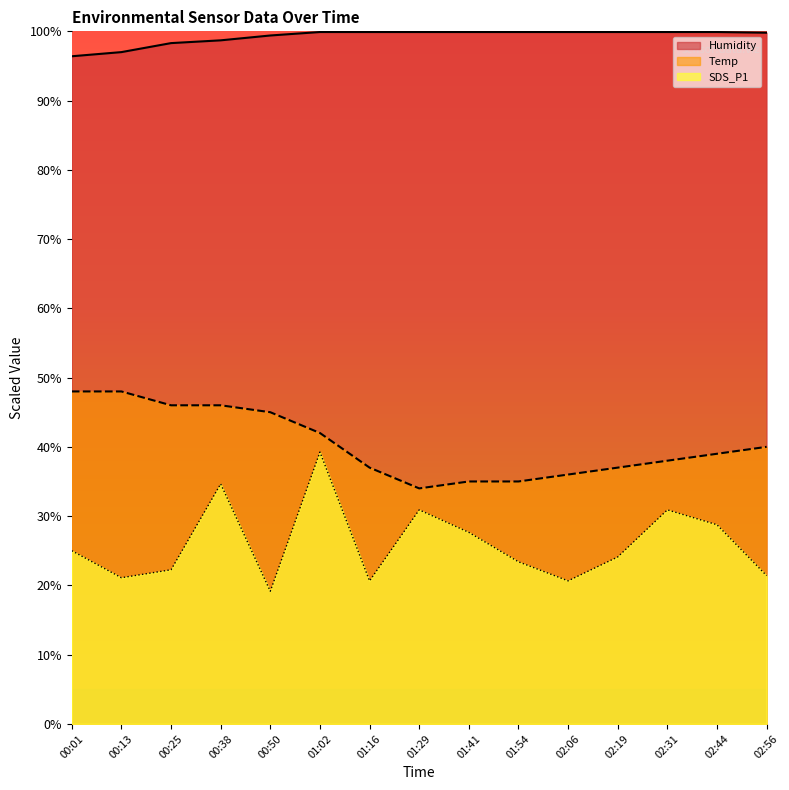

Reading left to right, extract all data points from this chart.

Temp: 00:01=48.0	00:13=48.0	00:25=46.0	00:38=46.0	00:50=45.0	01:02=42.0	01:16=37.0	01:29=34.0	01:41=35.0	01:54=35.0	02:06=36.0	02:19=37.0	02:31=38.0	02:44=39.0	02:56=40.0
Humidity: 00:01=96.4	00:13=97.0	00:25=98.3	00:38=98.7	00:50=99.4	01:02=99.9	01:16=99.9	01:29=99.9	01:41=99.9	01:54=99.9	02:06=99.9	02:19=99.9	02:31=99.9	02:44=99.9	02:56=99.8
SDS_P1: 00:01=25.0	00:13=21.1	00:25=22.2	00:38=34.6	00:50=19.1	01:02=39.2	01:16=20.6	01:29=30.9	01:41=27.7	01:54=23.4	02:06=20.6	02:19=24.1	02:31=30.9	02:44=28.7	02:56=21.4